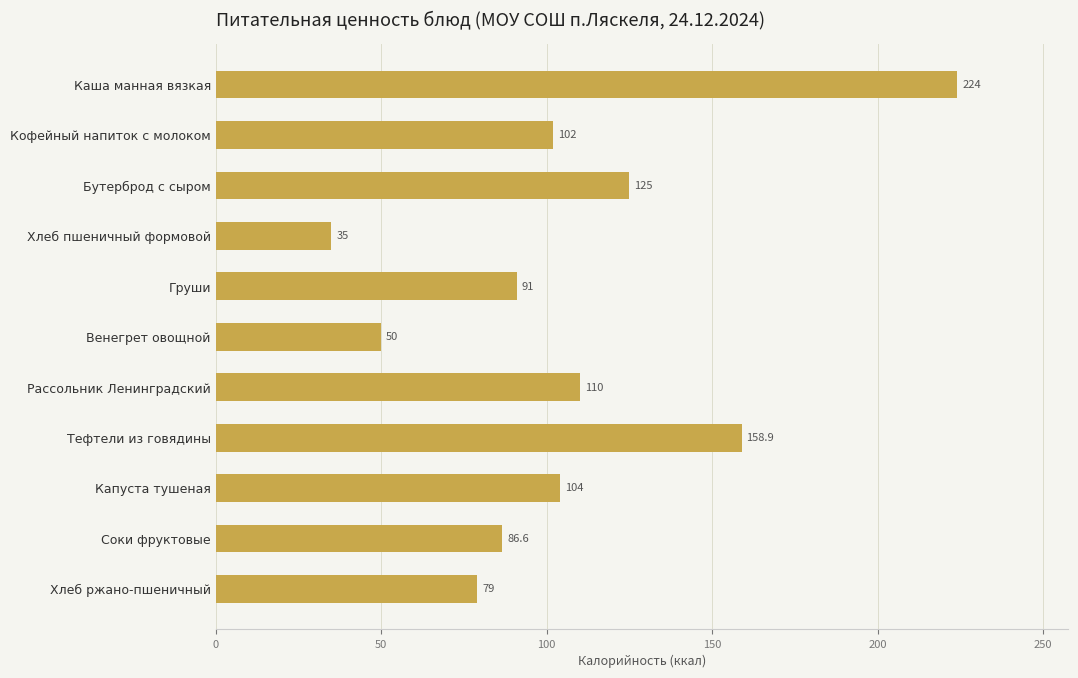

List the labels in order of value, smallest first.

Хлеб пшеничный формовой, Венегрет овощной, Хлеб ржано-пшеничный, Соки фруктовые, Груши, Кофейный напиток с молоком, Капуста тушеная, Рассольник Ленинградский, Бутерброд с сыром, Тефтели из говядины, Каша манная вязкая